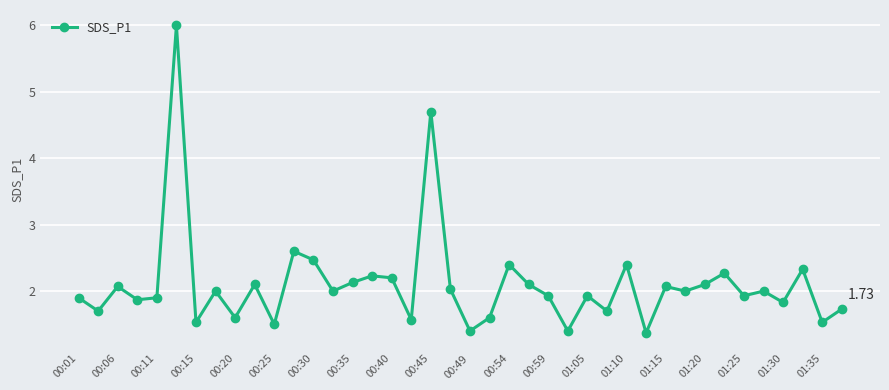

What is the difference between the maximum and second lowest values?

4.6